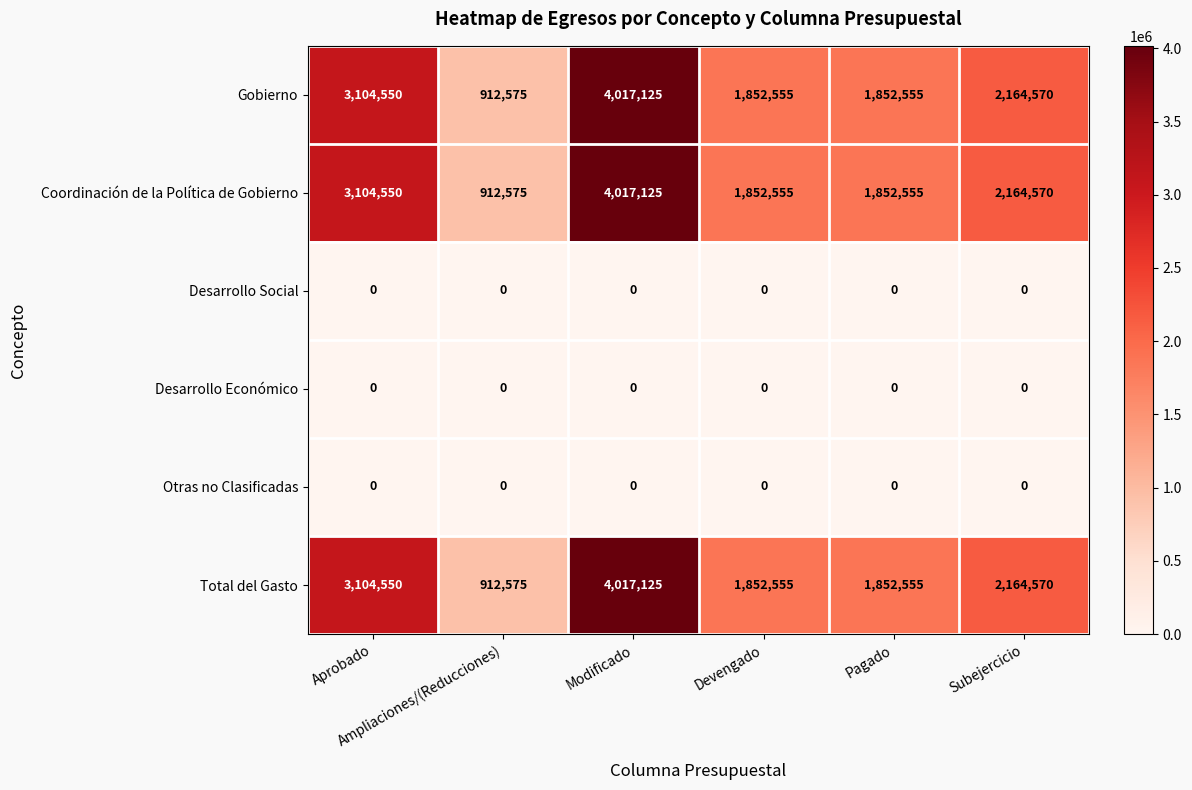

At which category does the chart reach its peak across all series?

Modificado